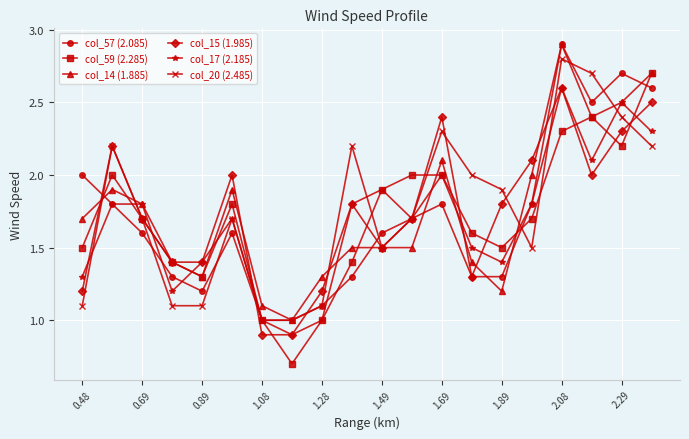

True or false: col_15 (1.985) has more than 1 interior local peaks.

True